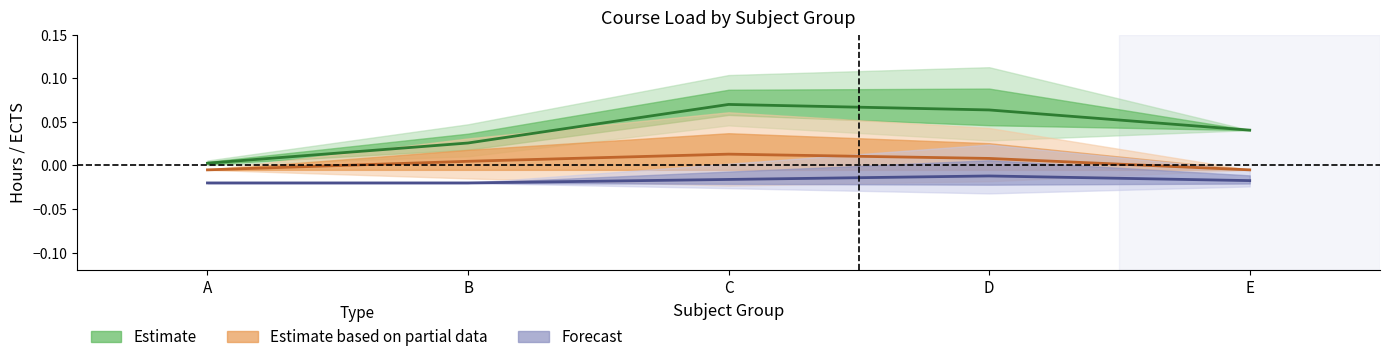

Reading left to right, transcribe all the data shown in this chart.

ECTS: 0.0	0.0	0.1	0.1	0.0
Laboratorium: -0.0	0.0	0.0	0.0	-0.0
Projekt: -0.0	-0.0	-0.0	-0.0	-0.0